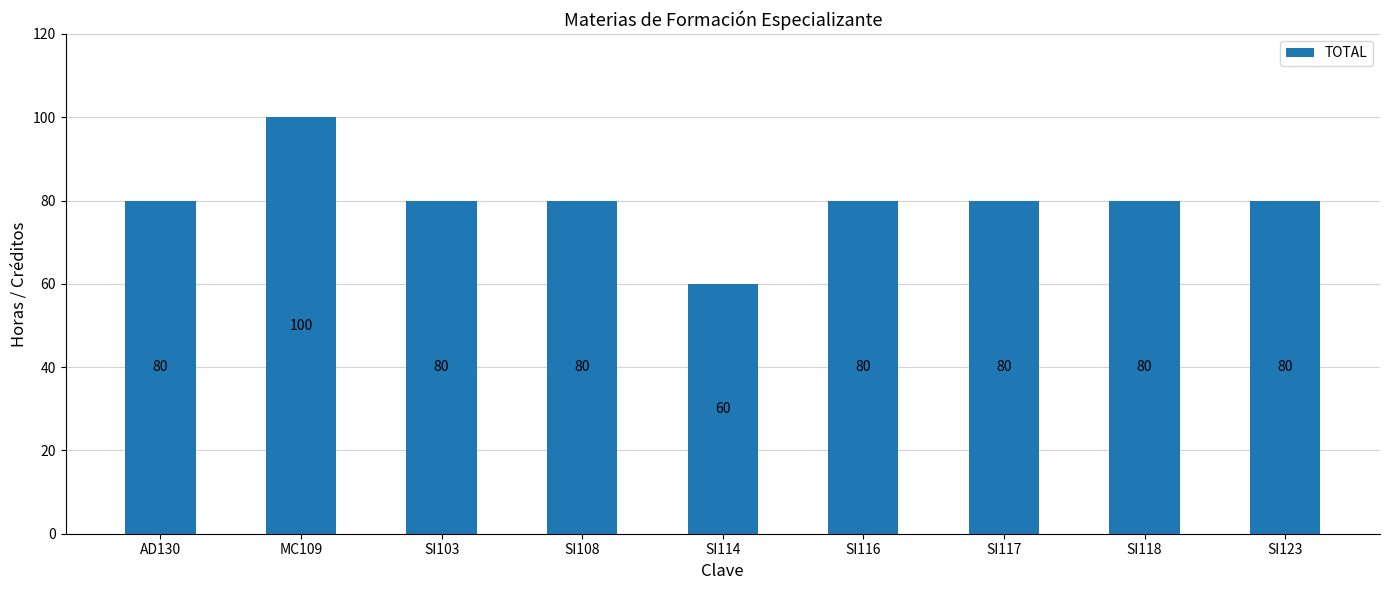

What is the minimum value shown in the chart?

60